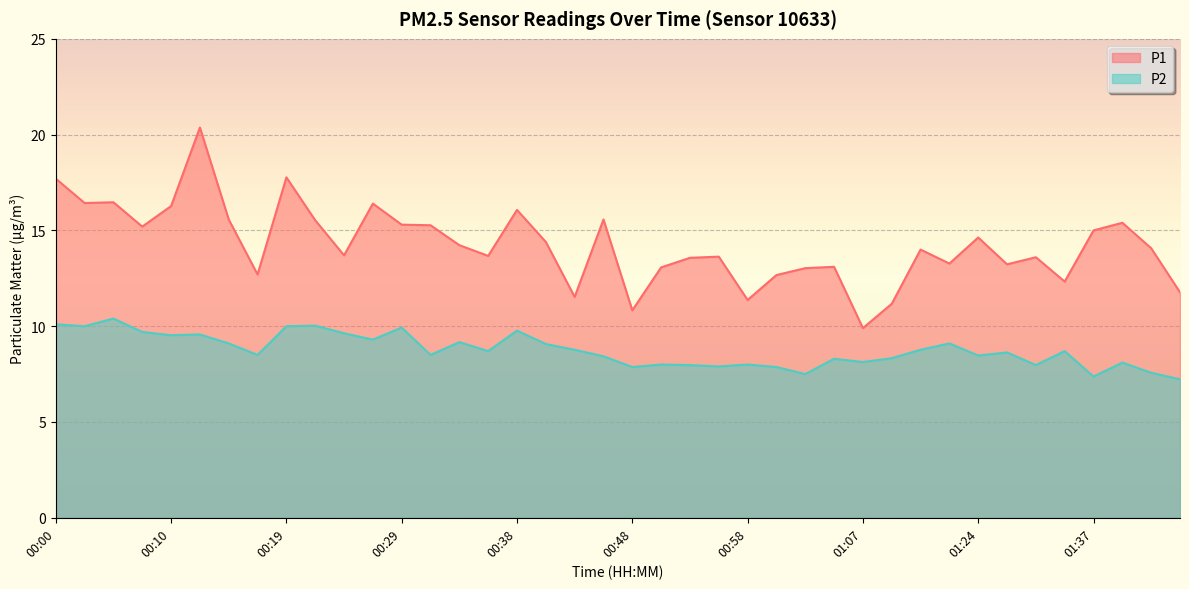

What is the average value of the P2 series?

8.7